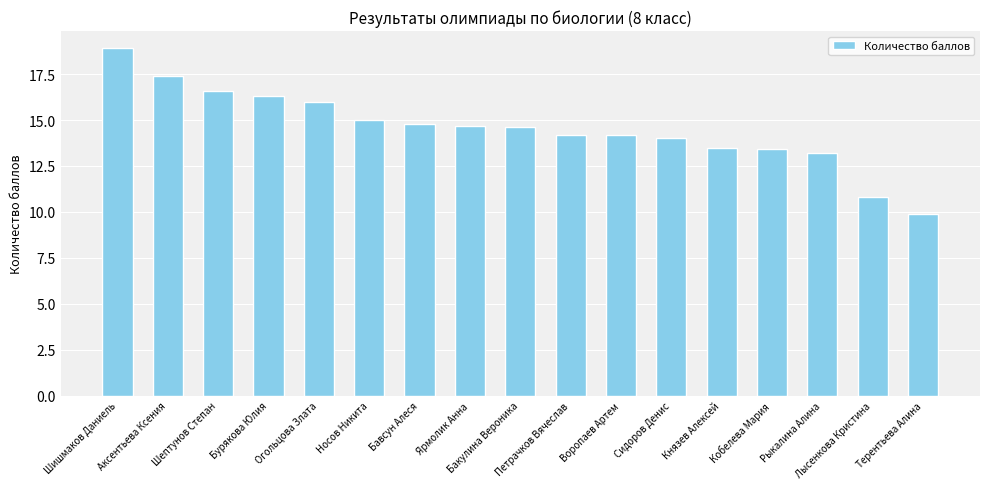

Where does the data first go above 14?

Шишмаков Даниель